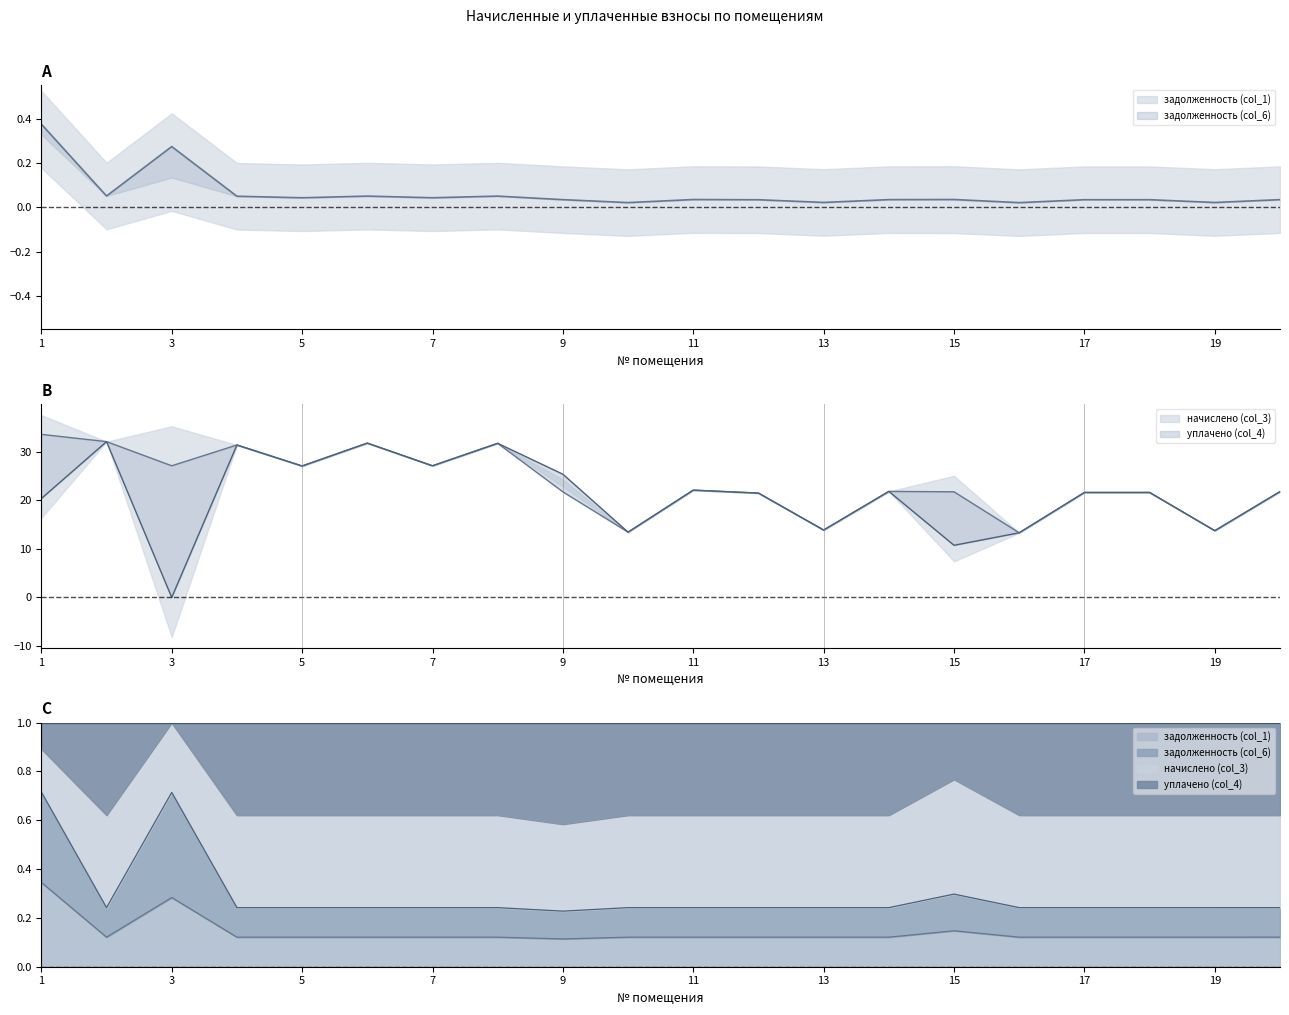

Does the chart display data point markers on the line(s)?

No